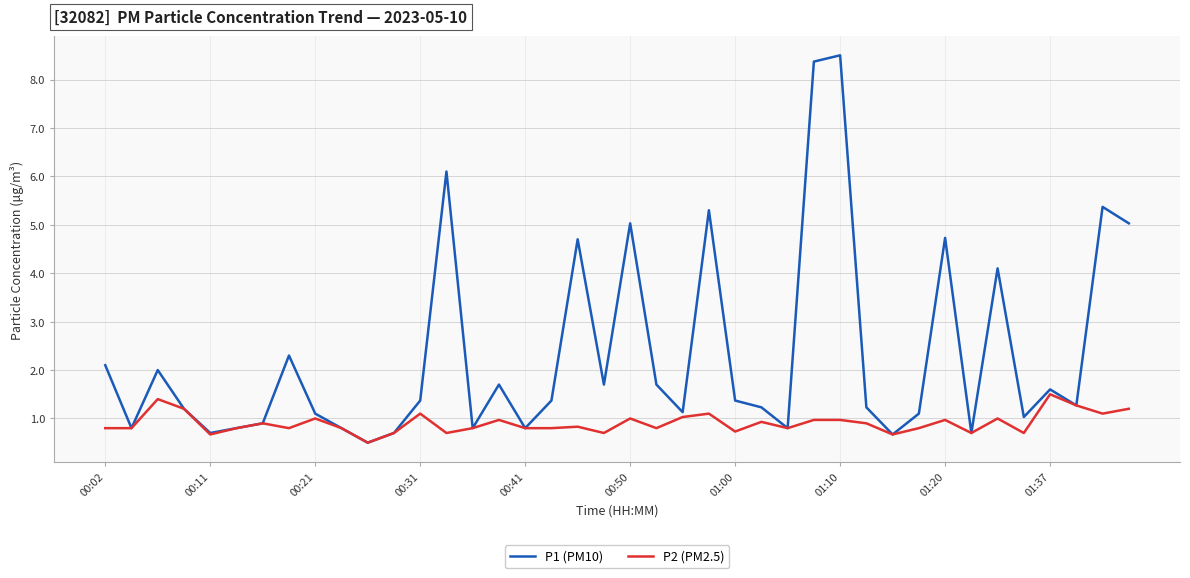

Which series has the largest total across all categories?

P1 (PM10)